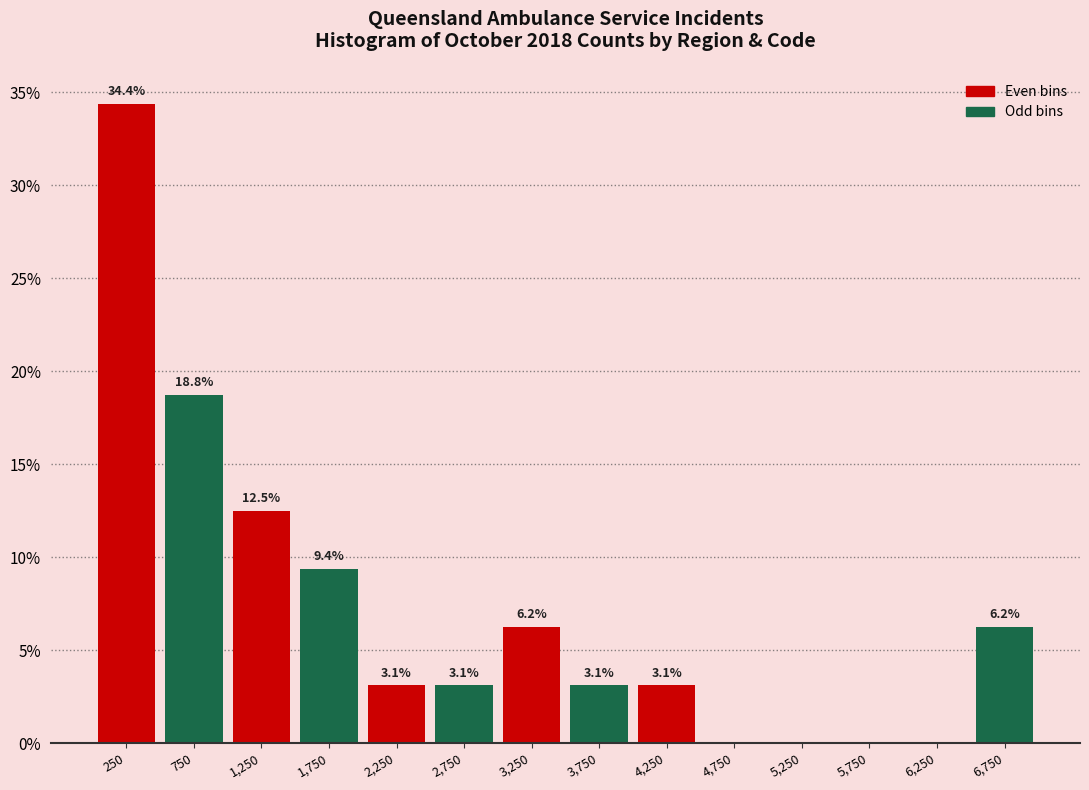

Which range on the x-axis has the tallest bar?

0 to 500